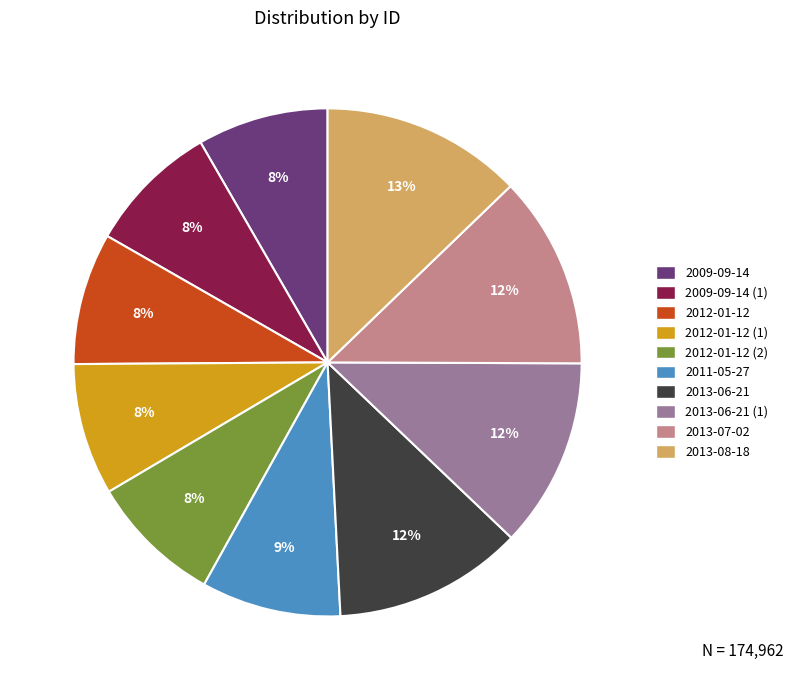

Does 2013-06-21 account for over 50% of the chart?

No